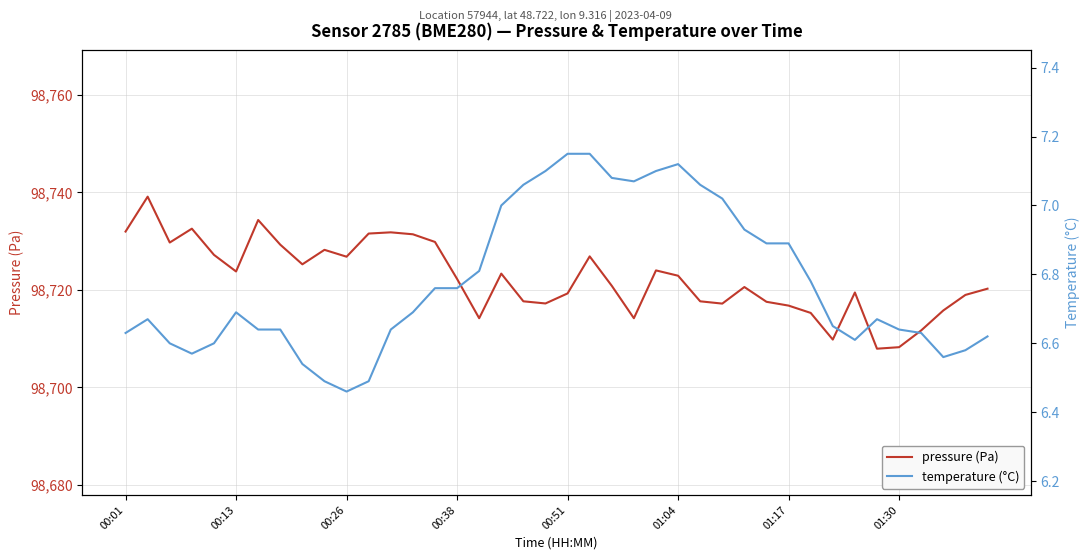

Which series has the largest total across all categories?

pressure (Pa)